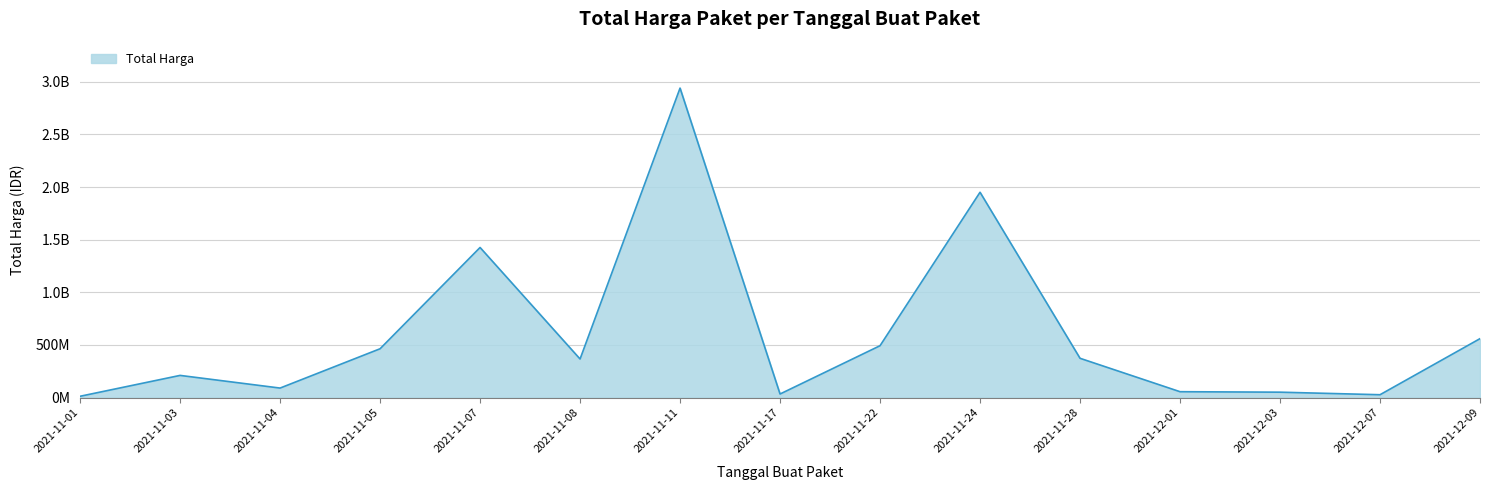

Does the chart display data point markers on the line(s)?

No